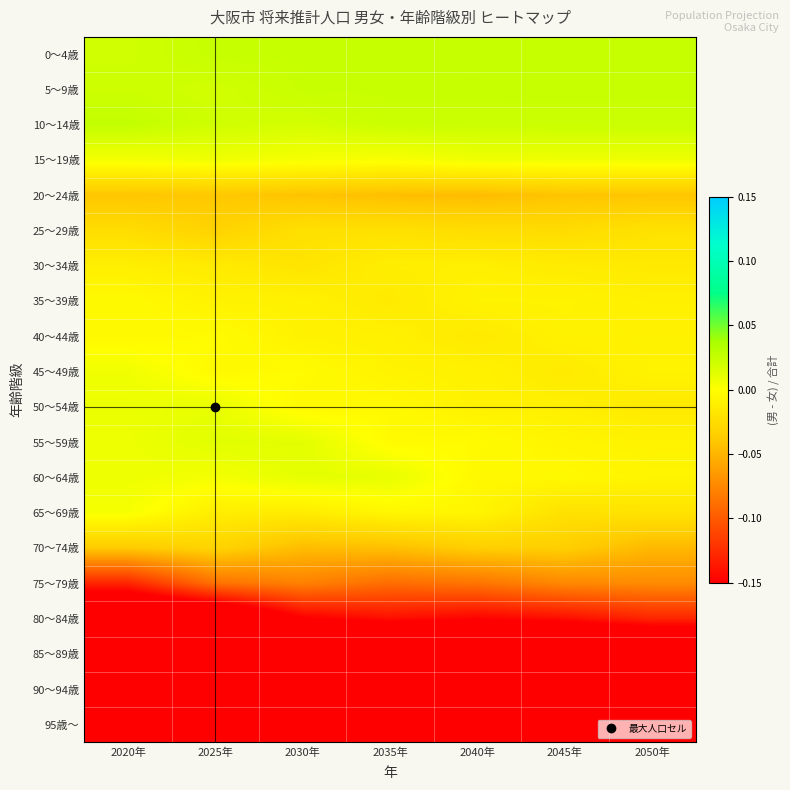

How many series are shown in this chart?

20